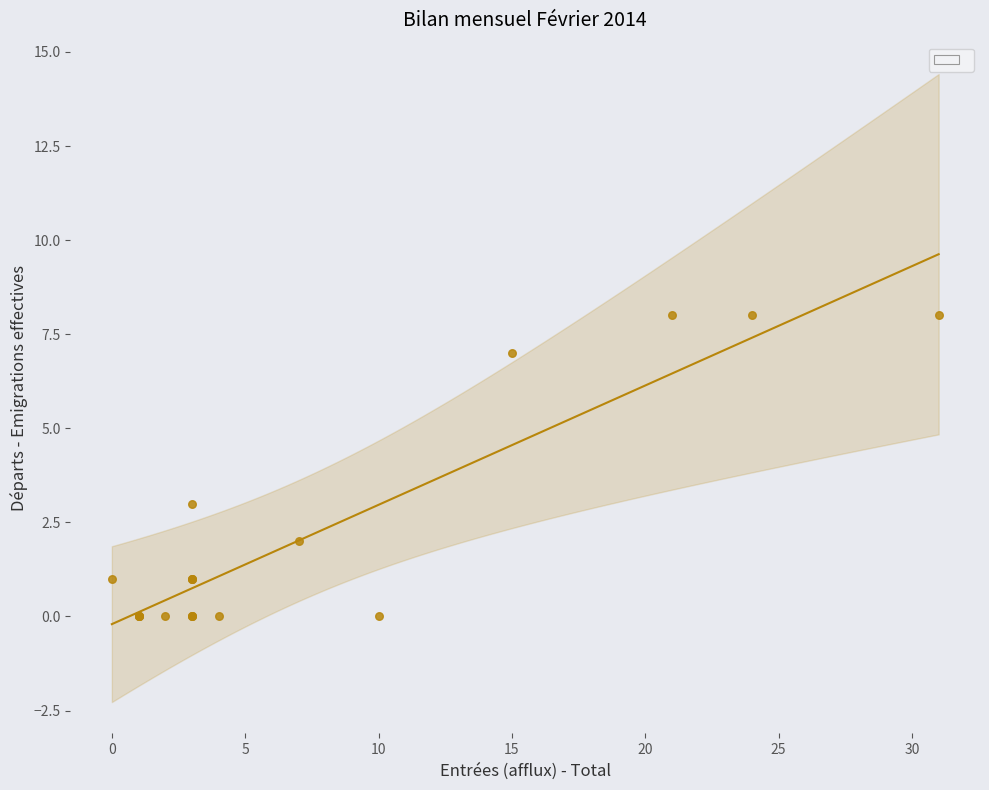

What Y value in the scatter plot is closest to 4?

3